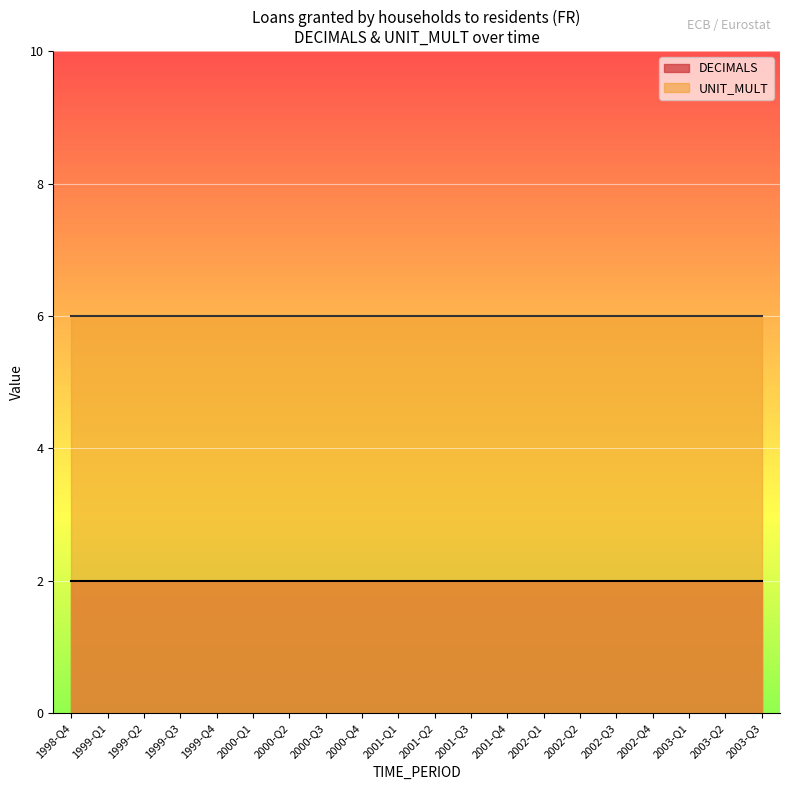

Reading left to right, extract all data points from this chart.

DECIMALS: 2	2	2	2	2	2	2	2	2	2	2	2	2	2	2	2	2	2	2	2
UNIT_MULT: 6	6	6	6	6	6	6	6	6	6	6	6	6	6	6	6	6	6	6	6